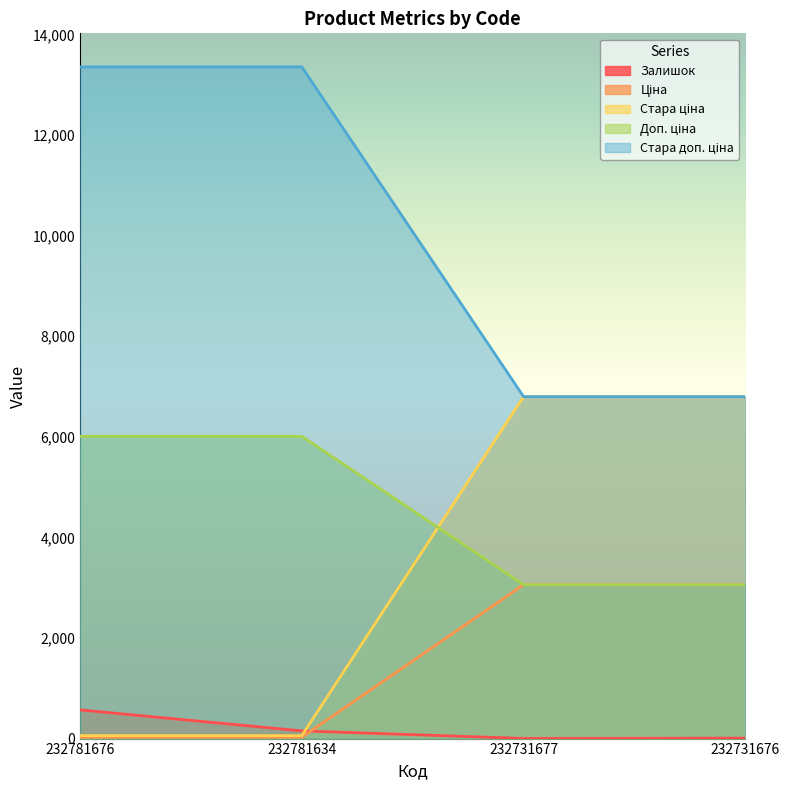

Is the value of Ціна at 232781634 greater than the value of Доп. ціна at 232731676?

No